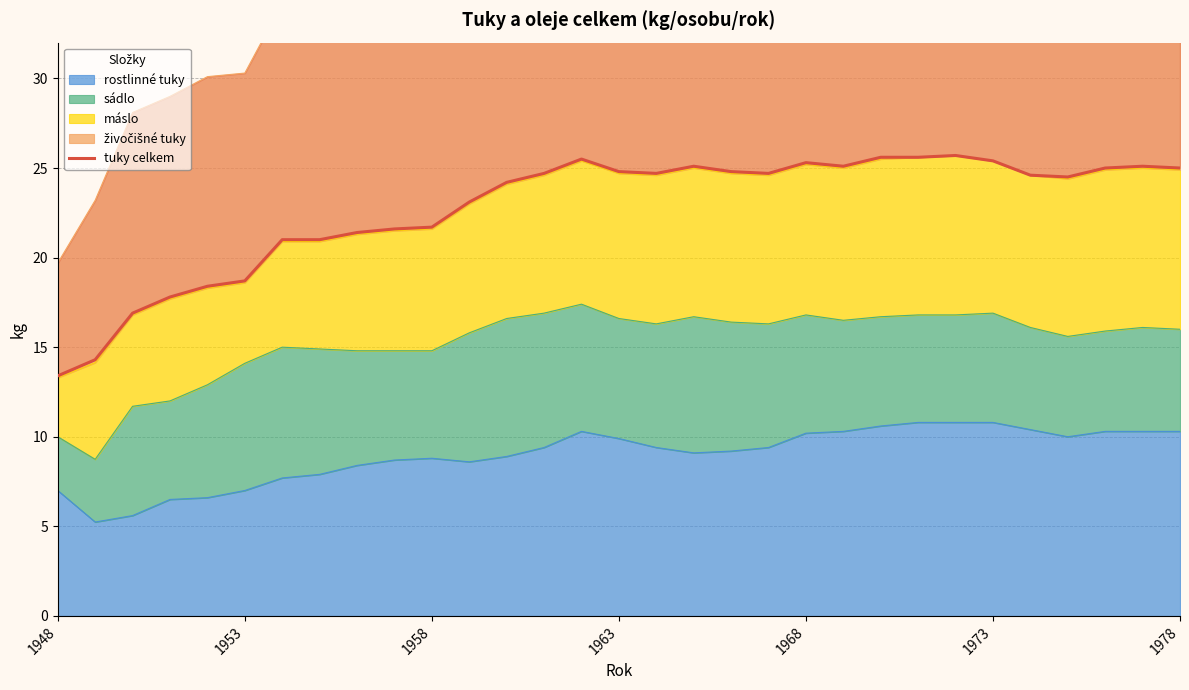

What is the value of the 10th point from the left?

21.6